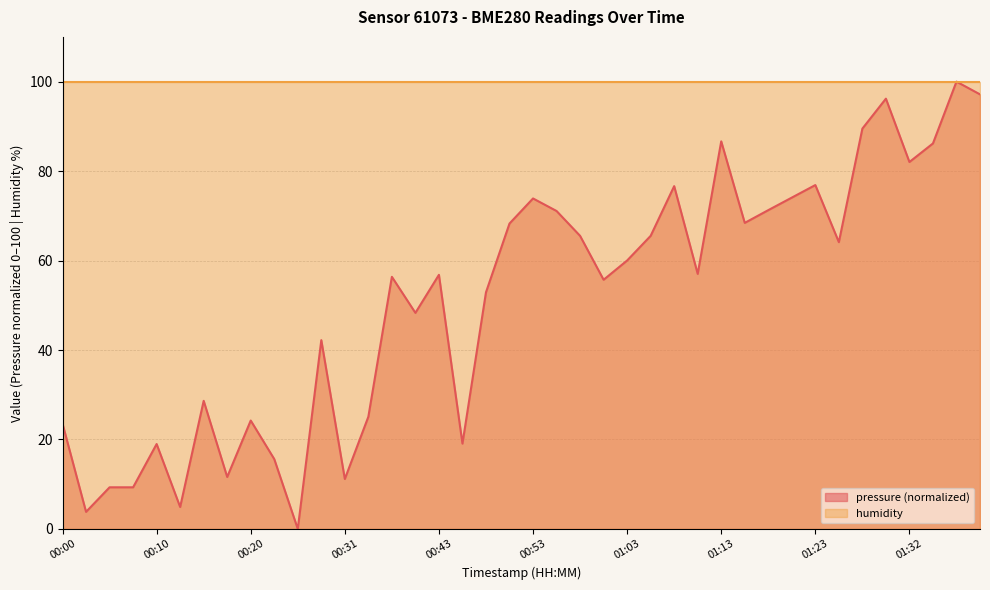

At which label is the value closest to 50?

00:41